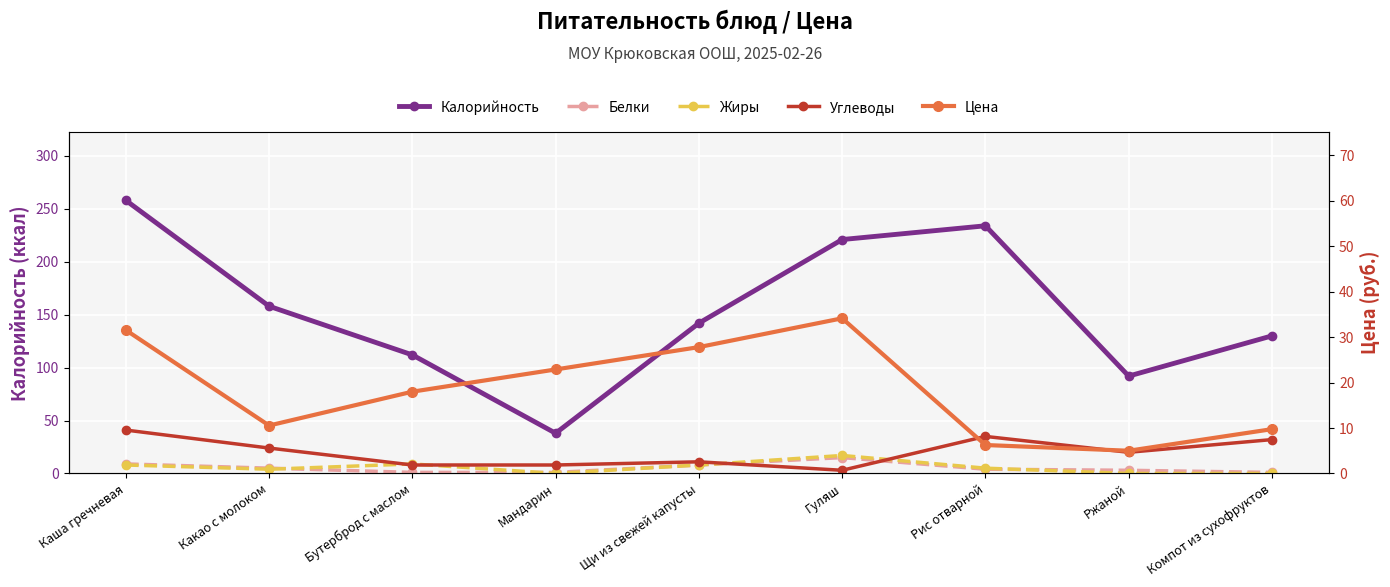

In Жиры, how many points are lower than both neighbors (excluding endpoints)?

2